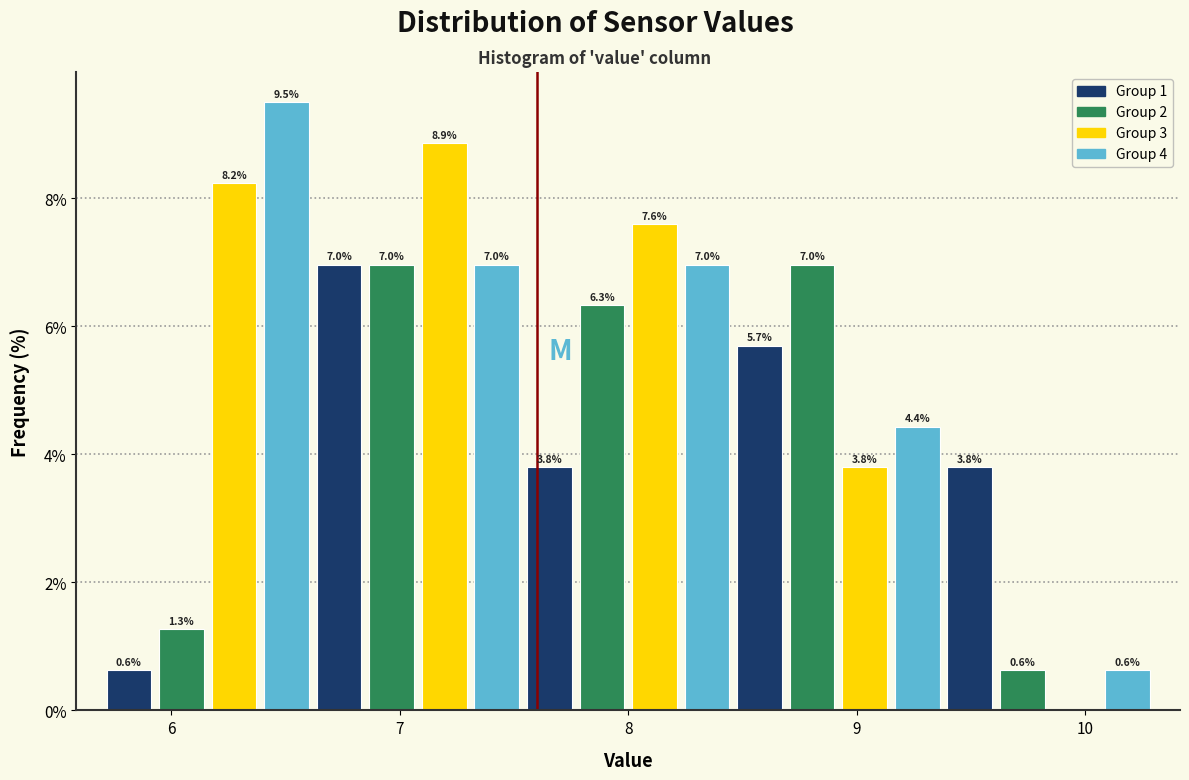

Read against the x-axis, roughly where is the centre of the tallest bar?

6.5